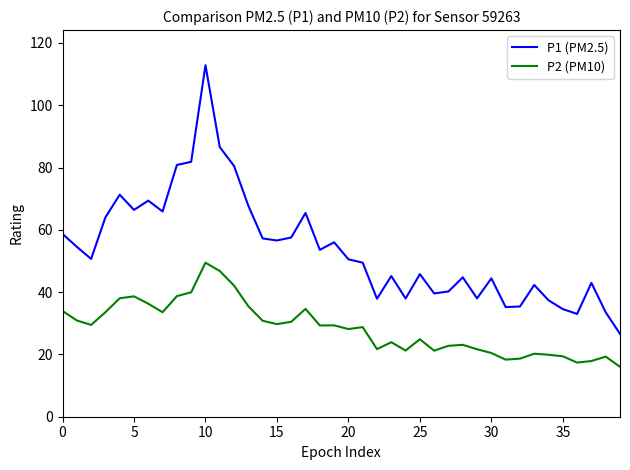

True or false: P1 (PM2.5) and P2 (PM10) intersect in this chart.

False